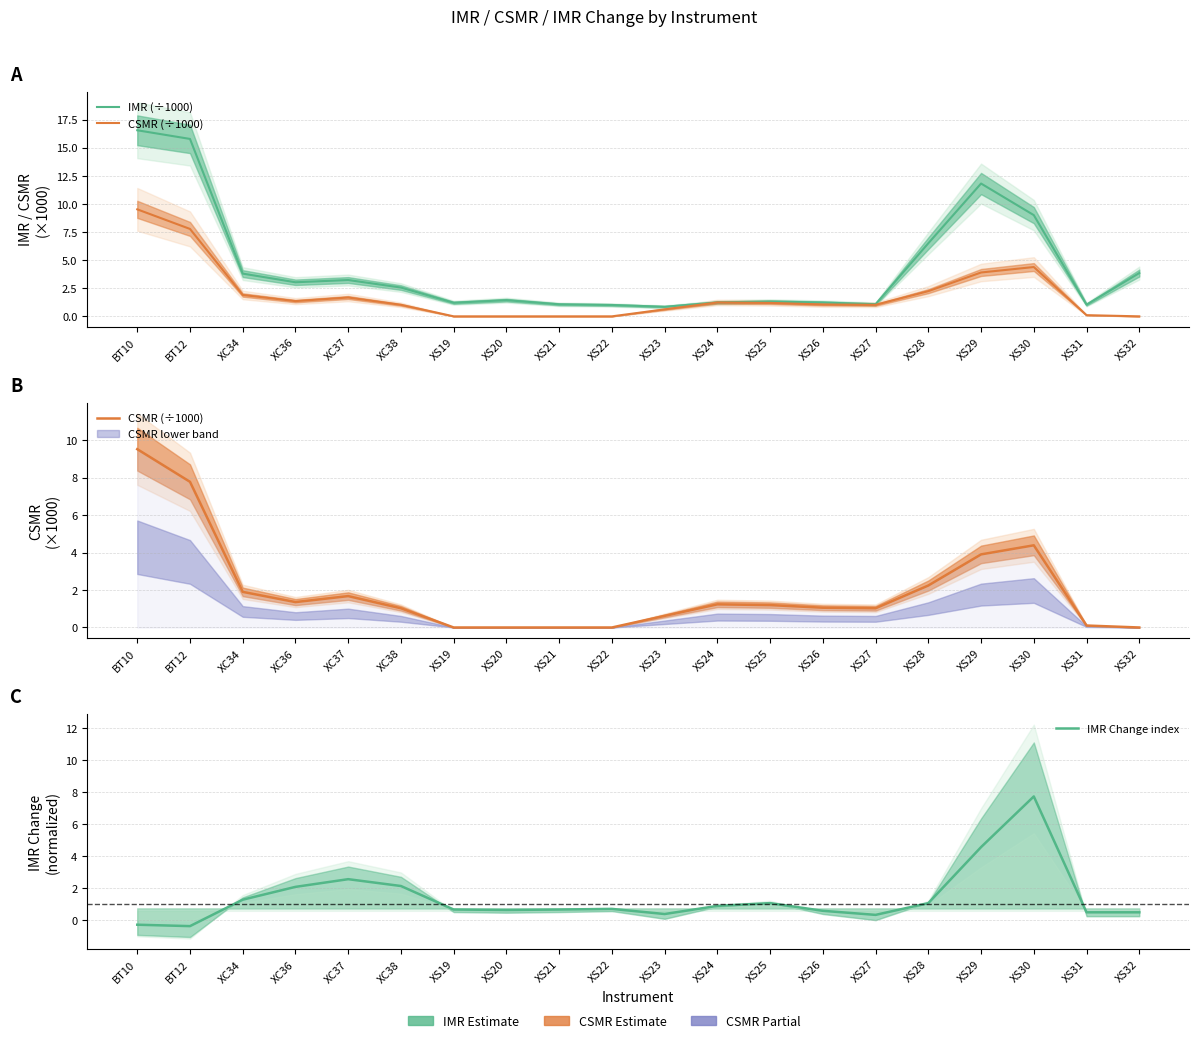

Where is the first local minimum for IMR (÷1000)?

XC36